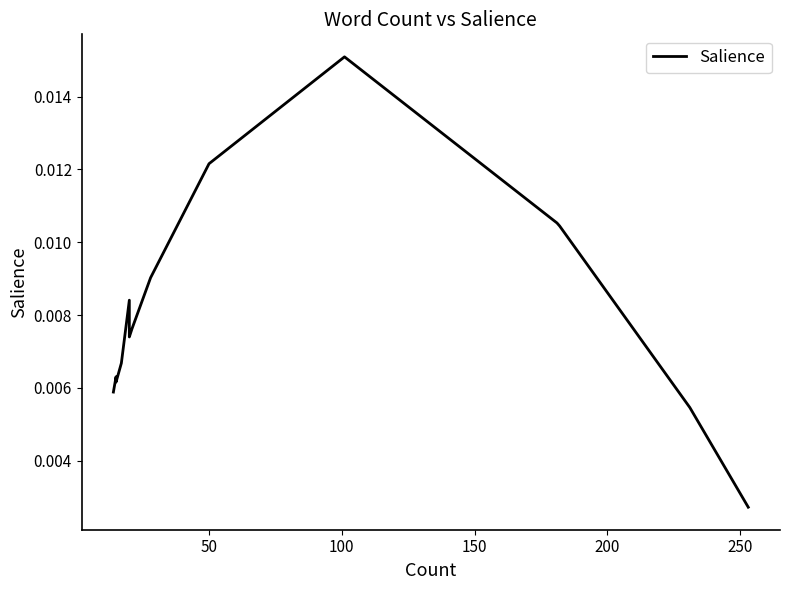

How many distinct data groups are displayed?

1